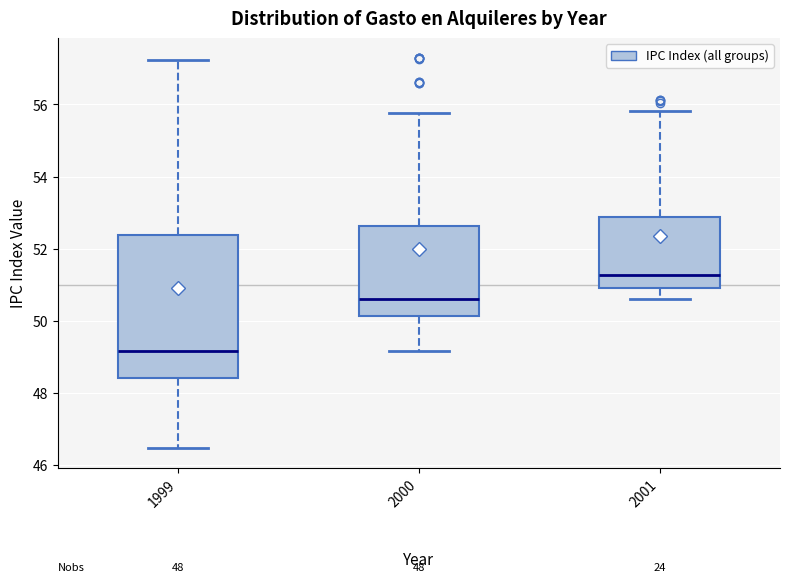

Reading left to right, read every box against the y-axis: the position of its median line, the range the box covers, and the ends of its whiskers. The values are not printed on the chart, so give them approximately, as read against the axis.

1999: median 49.2, box 48.4 to 52.4, whiskers 46.4 to 57.2
2000: median 50.6, box 50.2 to 52.6, whiskers 49.2 to 55.8
2001: median 51.2, box 51.0 to 52.8, whiskers 50.6 to 55.8